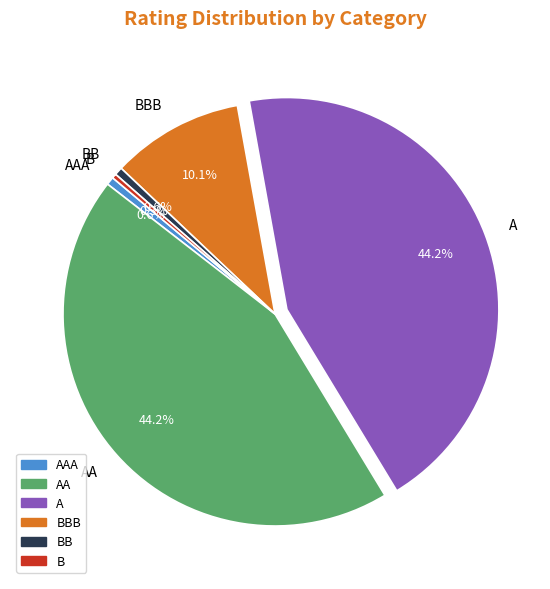

Is there a majority slice in this chart?

No